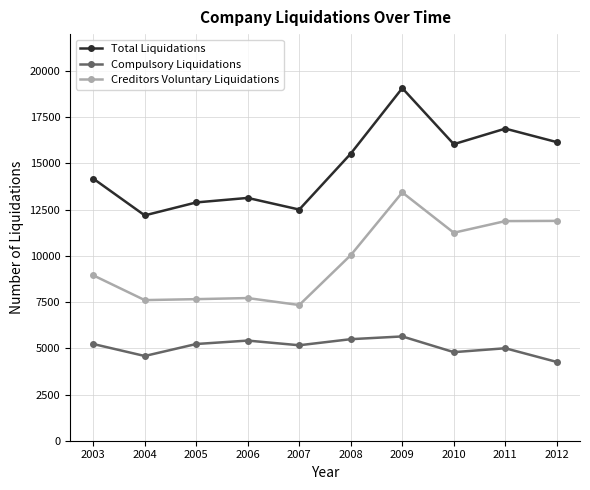

What is the lowest value of the Compulsory Liquidations series?

4261